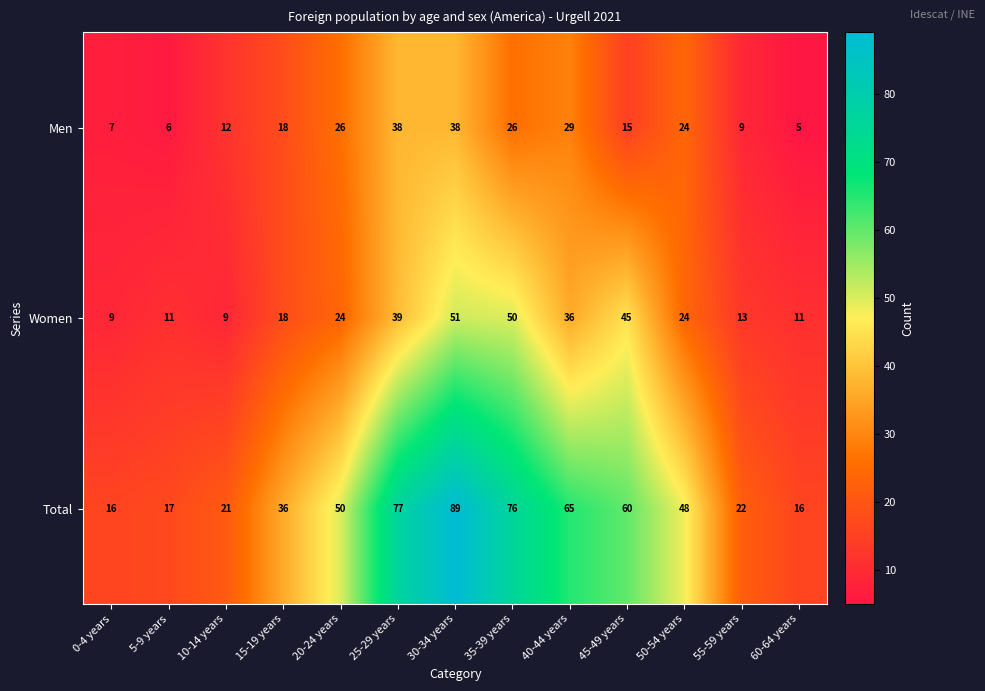

Which series has the widest spread of values?

Total